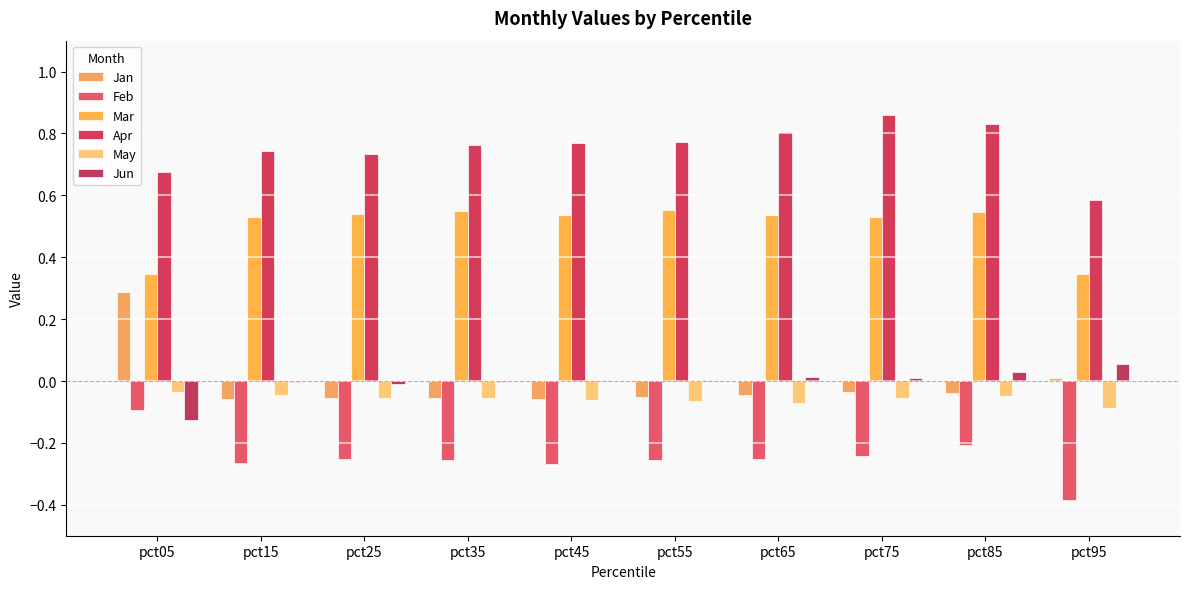

Reading left to right, extract all data points from this chart.

Jan: pct05=0.3	pct15=-0.1	pct25=-0.1	pct35=-0.1	pct45=-0.1	pct55=-0.1	pct65=-0.0	pct75=-0.0	pct85=-0.0	pct95=0.0
Feb: pct05=-0.1	pct15=-0.3	pct25=-0.3	pct35=-0.3	pct45=-0.3	pct55=-0.3	pct65=-0.3	pct75=-0.2	pct85=-0.2	pct95=-0.4
Mar: pct05=0.3	pct15=0.5	pct25=0.5	pct35=0.5	pct45=0.5	pct55=0.6	pct65=0.5	pct75=0.5	pct85=0.5	pct95=0.3
Apr: pct05=0.7	pct15=0.7	pct25=0.7	pct35=0.8	pct45=0.8	pct55=0.8	pct65=0.8	pct75=0.9	pct85=0.8	pct95=0.6
May: pct05=-0.0	pct15=-0.0	pct25=-0.1	pct35=-0.1	pct45=-0.1	pct55=-0.1	pct65=-0.1	pct75=-0.1	pct85=-0.0	pct95=-0.1
Jun: pct05=-0.1	pct15=-0.0	pct25=-0.0	pct35=-0.0	pct45=0.0	pct55=0.0	pct65=0.0	pct75=0.0	pct85=0.0	pct95=0.1